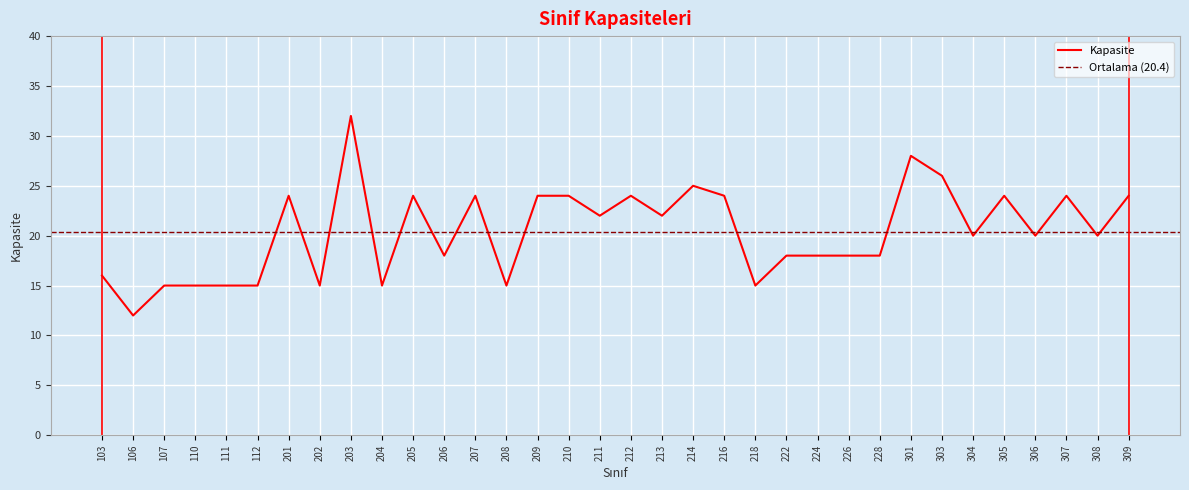

Reading left to right, list all the values displayed in this chart.

16	12	15	15	15	15	24	15	32	15	24	18	24	15	24	24	22	24	22	25	24	15	18	18	18	18	28	26	20	24	20	24	20	24